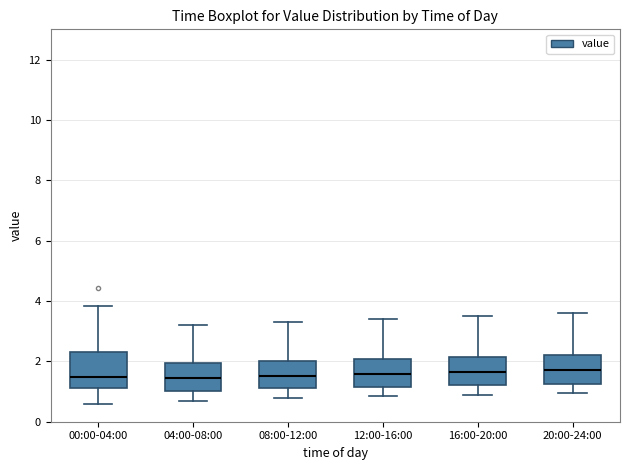

Reading left to right, read every box against the y-axis: the position of its median line, the range the box covers, and the ends of its whiskers. The values are not printed on the chart, so give them approximately, as read against the axis.

00:00-04:00: median 1.4, box 1.2 to 2.4, whiskers 0.6 to 3.8
04:00-08:00: median 1.4, box 1.0 to 2.0, whiskers 0.8 to 3.2
08:00-12:00: median 1.6, box 1.2 to 2.0, whiskers 0.8 to 3.4
12:00-16:00: median 1.6, box 1.2 to 2.0, whiskers 0.8 to 3.4
16:00-20:00: median 1.6, box 1.2 to 2.2, whiskers 1.0 to 3.6
20:00-24:00: median 1.8, box 1.2 to 2.2, whiskers 1.0 to 3.6